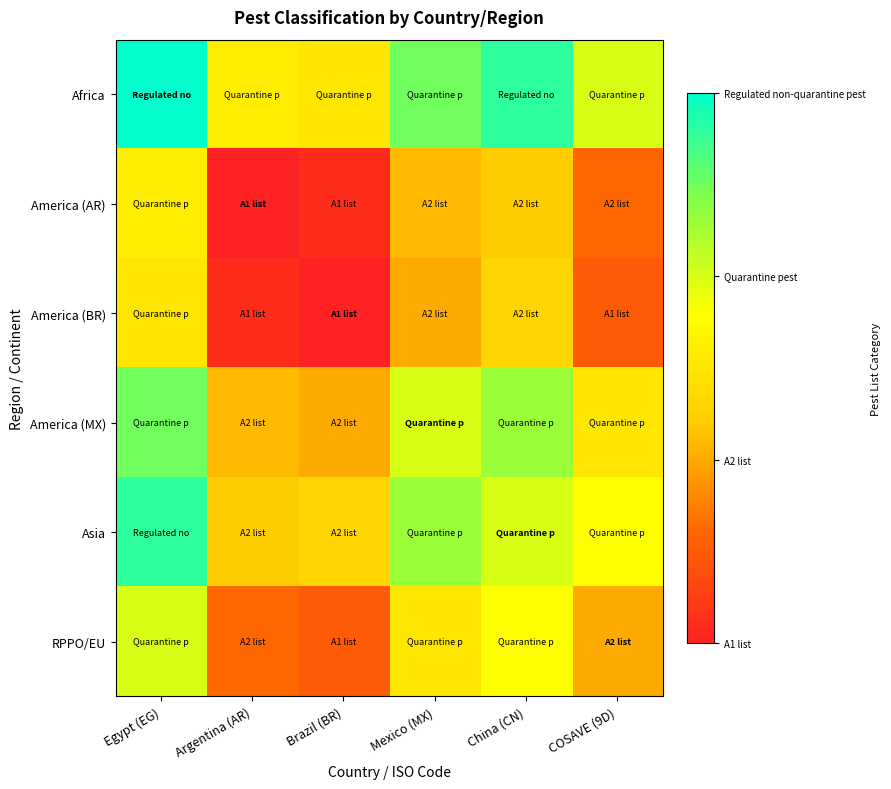

Count the number of data series in this chart.

6